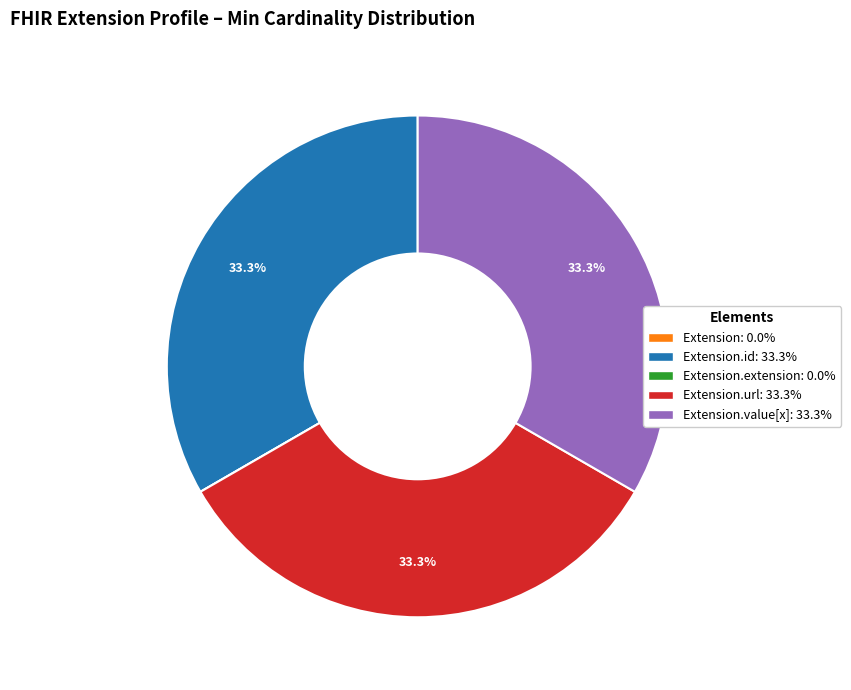

Is there any slice that represents more than half of the pie?

No